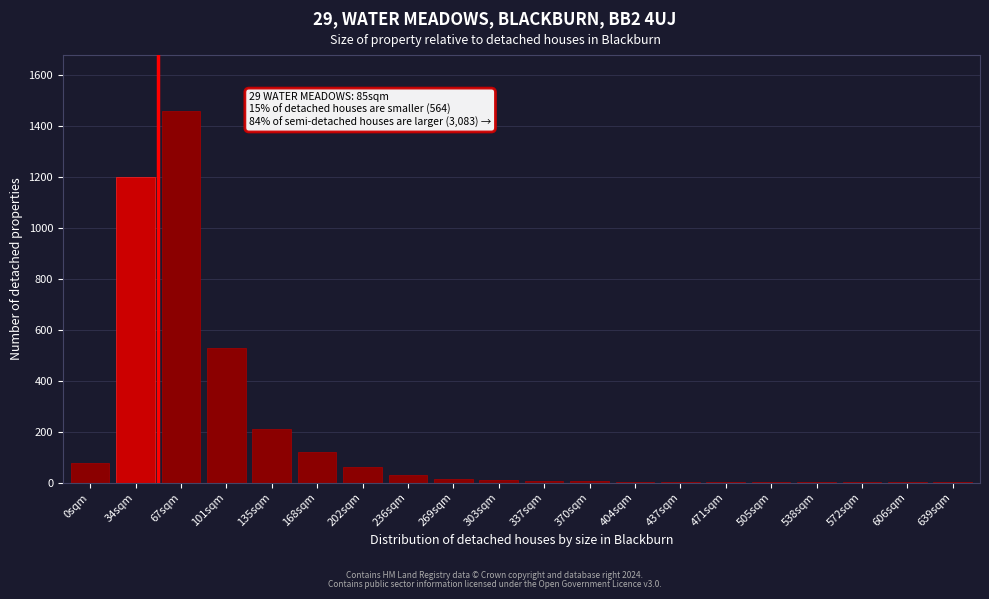

Which category has the highest value across all series?

67sqm